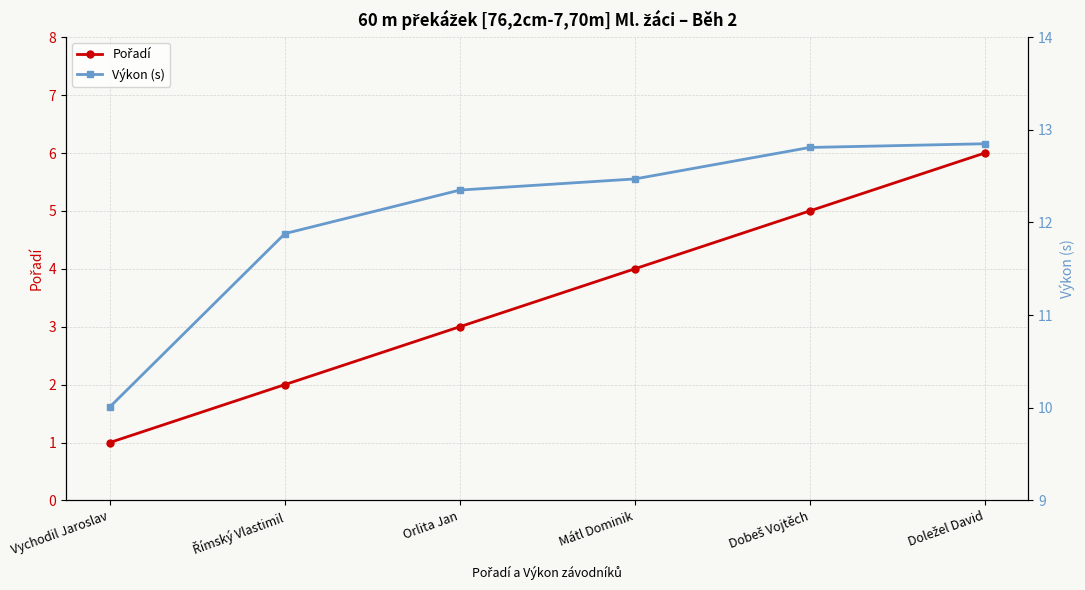

At which label does Výkon (s) first exceed 12?

Orlita Jan